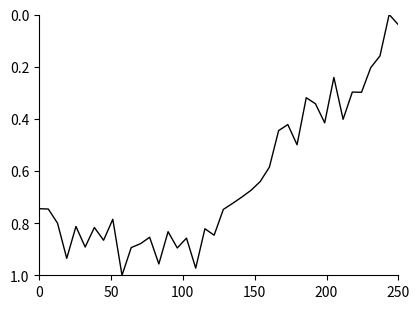

Reading left to right, transcribe all the data shown in this chart.

0.7	0.7	0.8	0.9	0.8	0.9	0.8	0.9	0.8	1.0	0.9	0.9	0.9	1.0	0.8	0.9	0.9	1.0	0.8	0.8	0.7	0.7	0.7	0.7	0.6	0.6	0.4	0.4	0.5	0.3	0.3	0.4	0.2	0.4	0.3	0.3	0.2	0.2	0.0	0.0